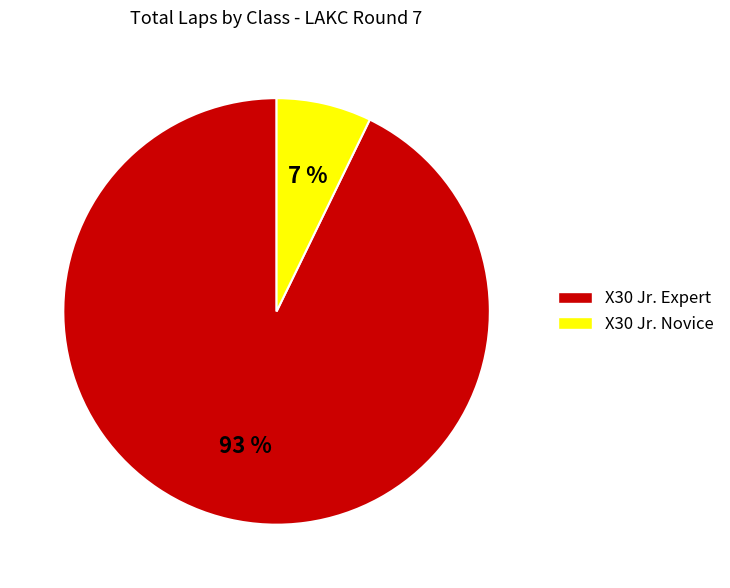

Which has a higher value, X30 Jr. Expert or X30 Jr. Novice?

X30 Jr. Expert